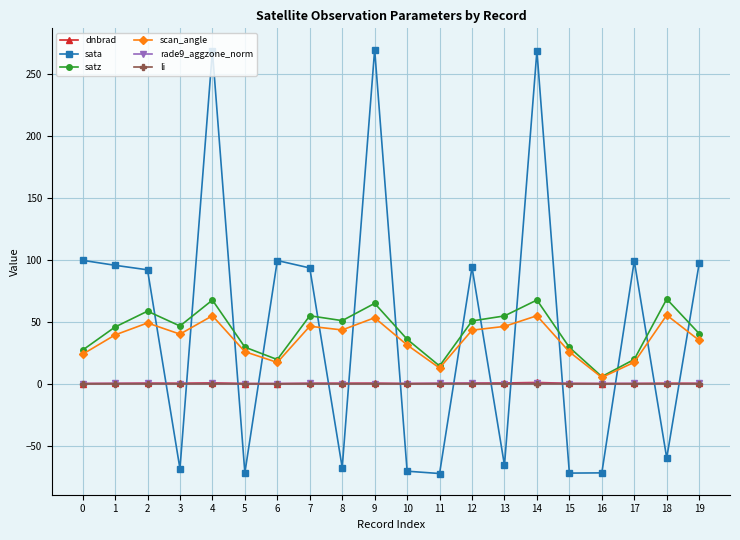

Is the value of satz at 4 greater than the value of sata at 6?

No